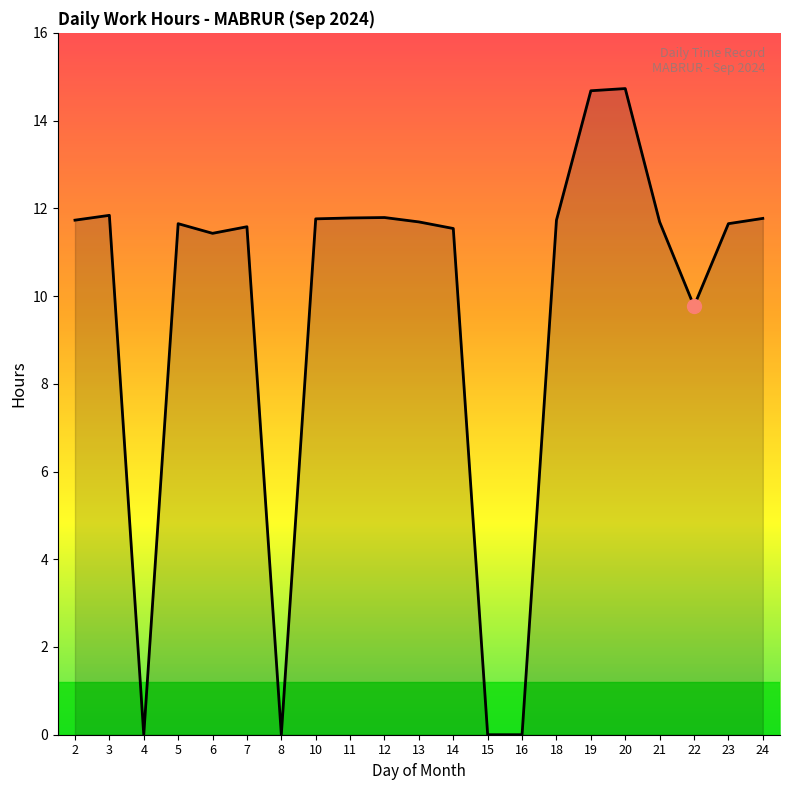

Where is the data nearest to the value 7?

22